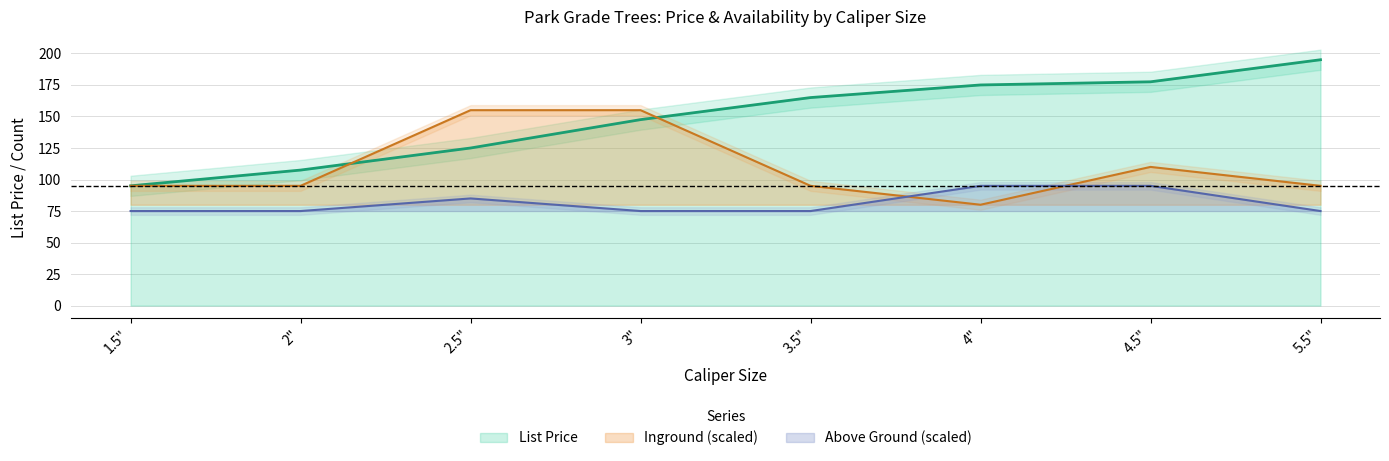

What is the average value of the List Price series?

148.4